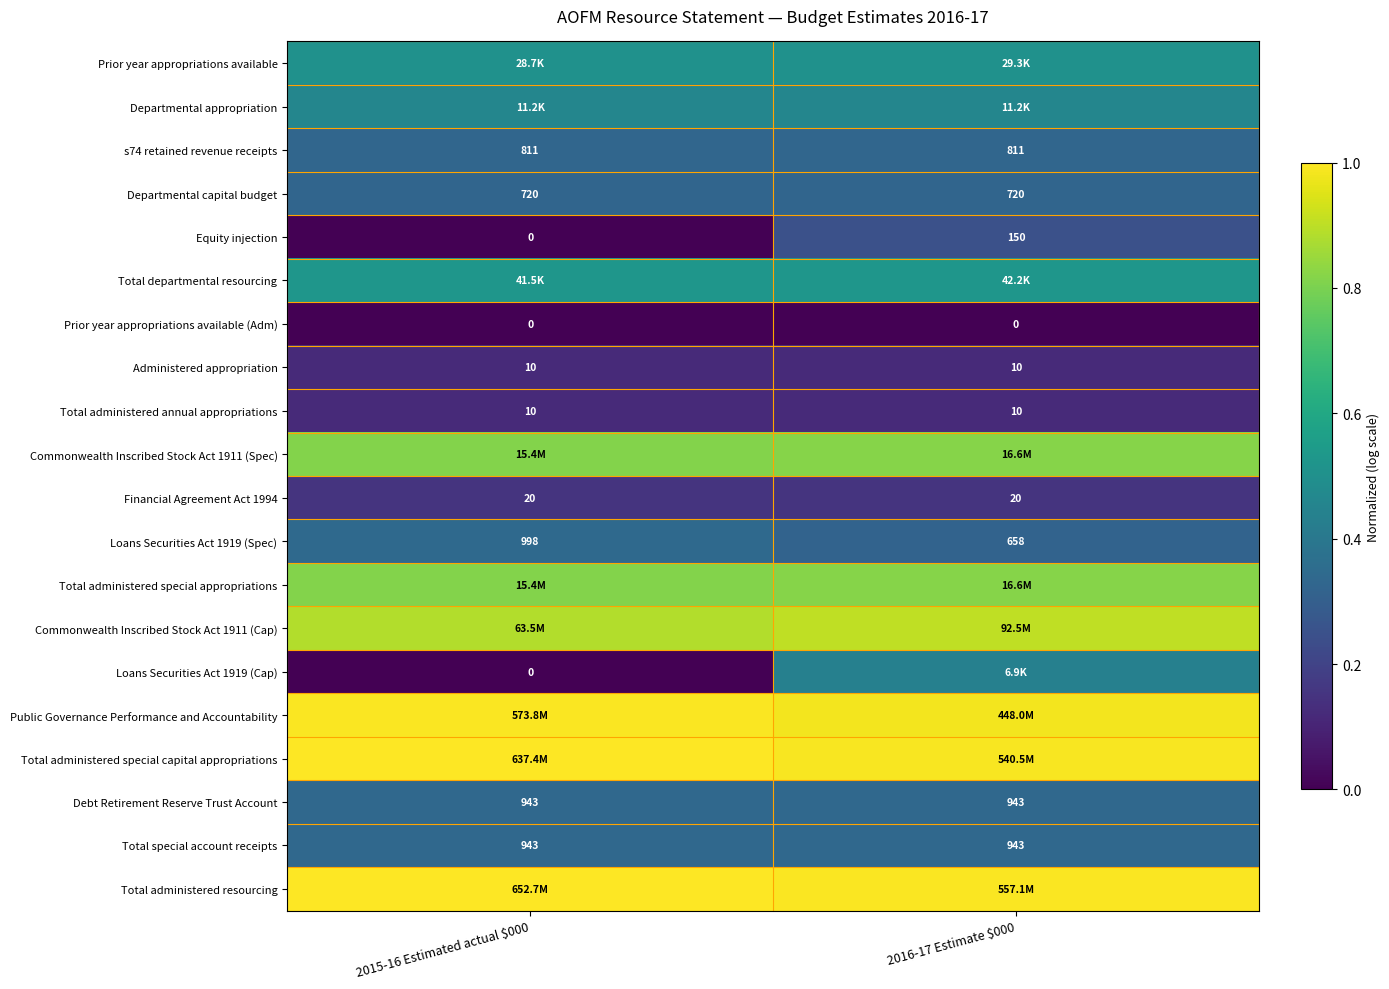

At how many categories does at least one series exceed 0?

2